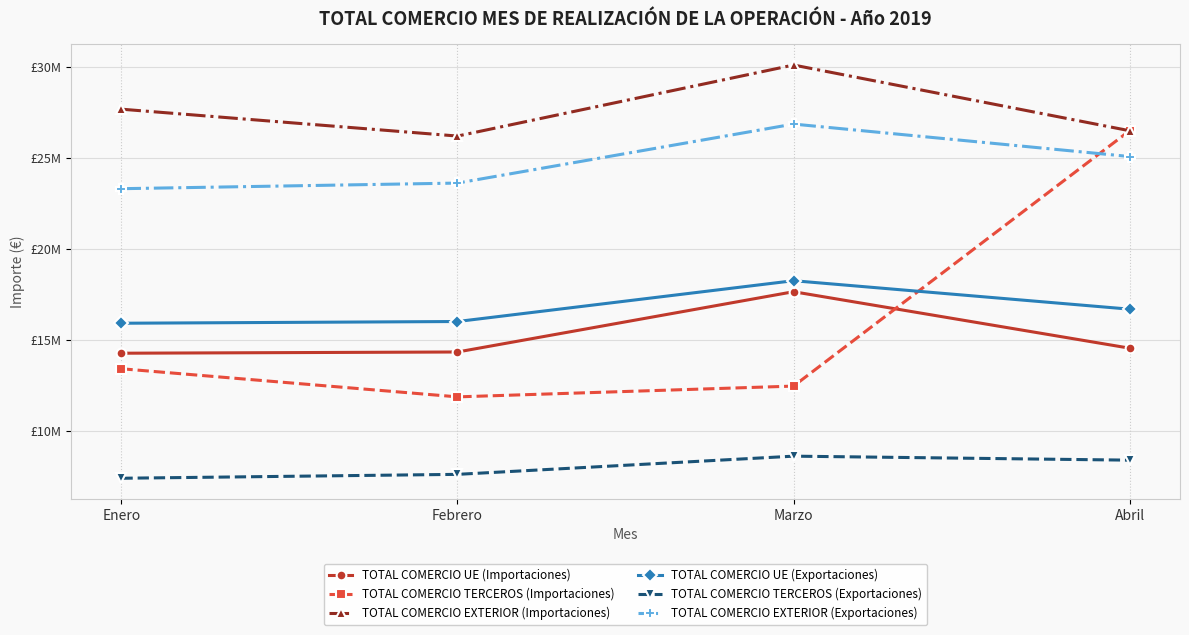

Reading left to right, extract all data points from this chart.

TOTAL COMERCIO UE (Importaciones): 14275712	14343341	17658031	14553524
TOTAL COMERCIO TERCEROS (Importaciones): 13420836	11874822	12467548	26511926
TOTAL COMERCIO EXTERIOR (Importaciones): 27696548	26218163	30125579	26511926
TOTAL COMERCIO UE (Exportaciones): 15924464	16019220	18263888	16698111
TOTAL COMERCIO TERCEROS (Exportaciones): 7399365	7613549	8614317	8394853
TOTAL COMERCIO EXTERIOR (Exportaciones): 23323829	23632769	26878205	25092964